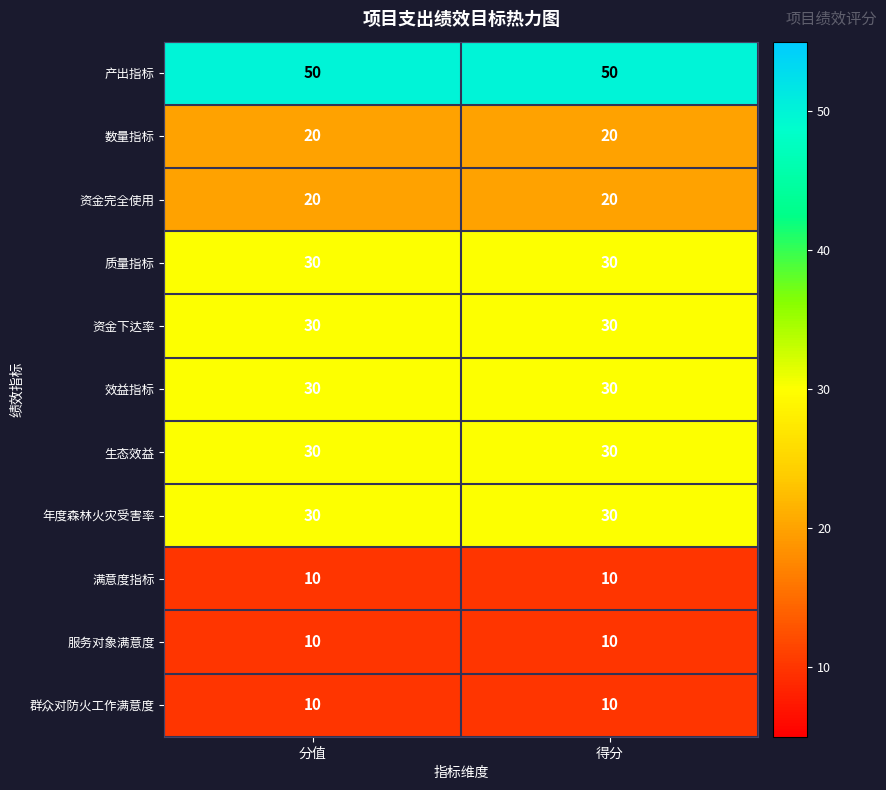

Which series has the largest total across all categories?

产出指标